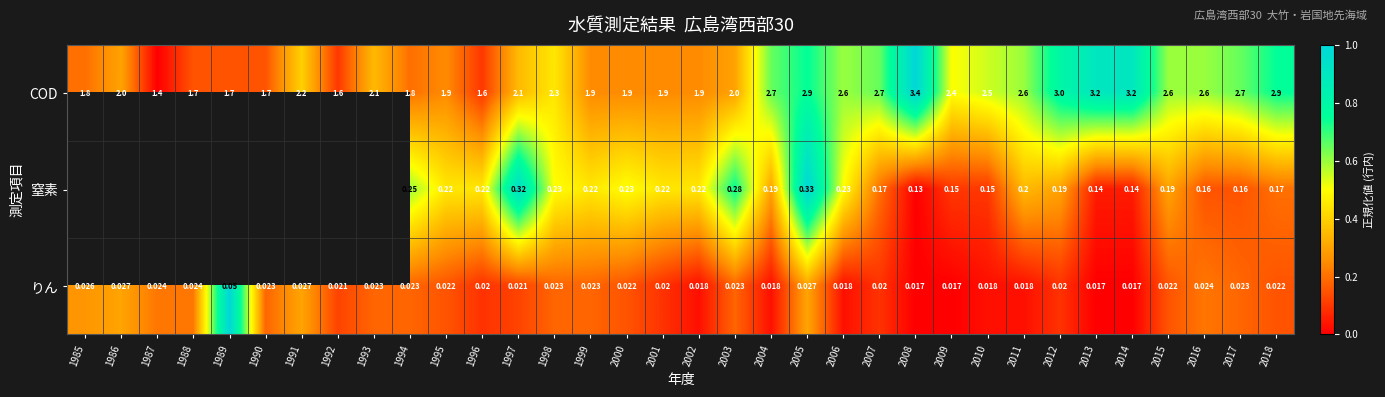

Which series changed the most between 2010 and 2014?

COD